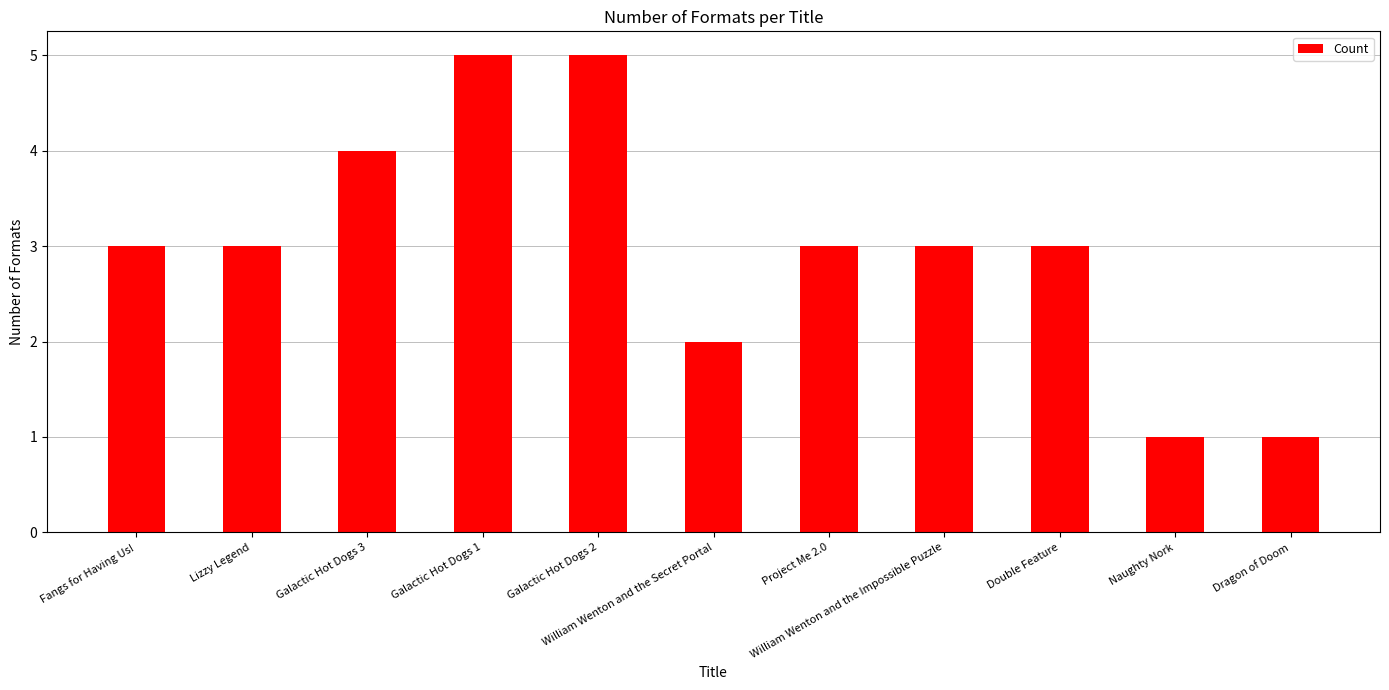

The value at Galactic Hot Dogs 3 is 1. True or false?

False